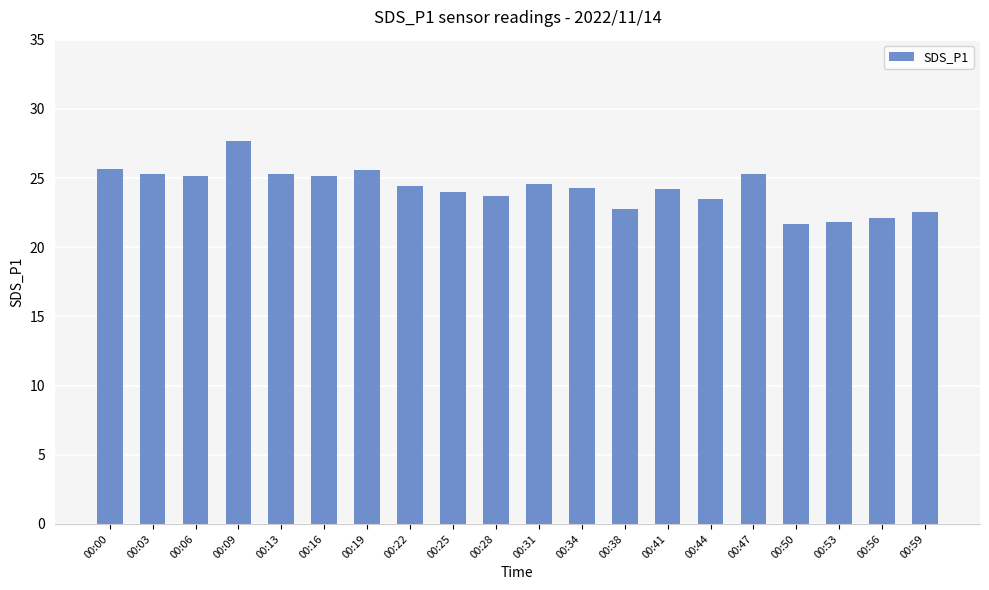

At which category does the chart reach its peak across all series?

00:09